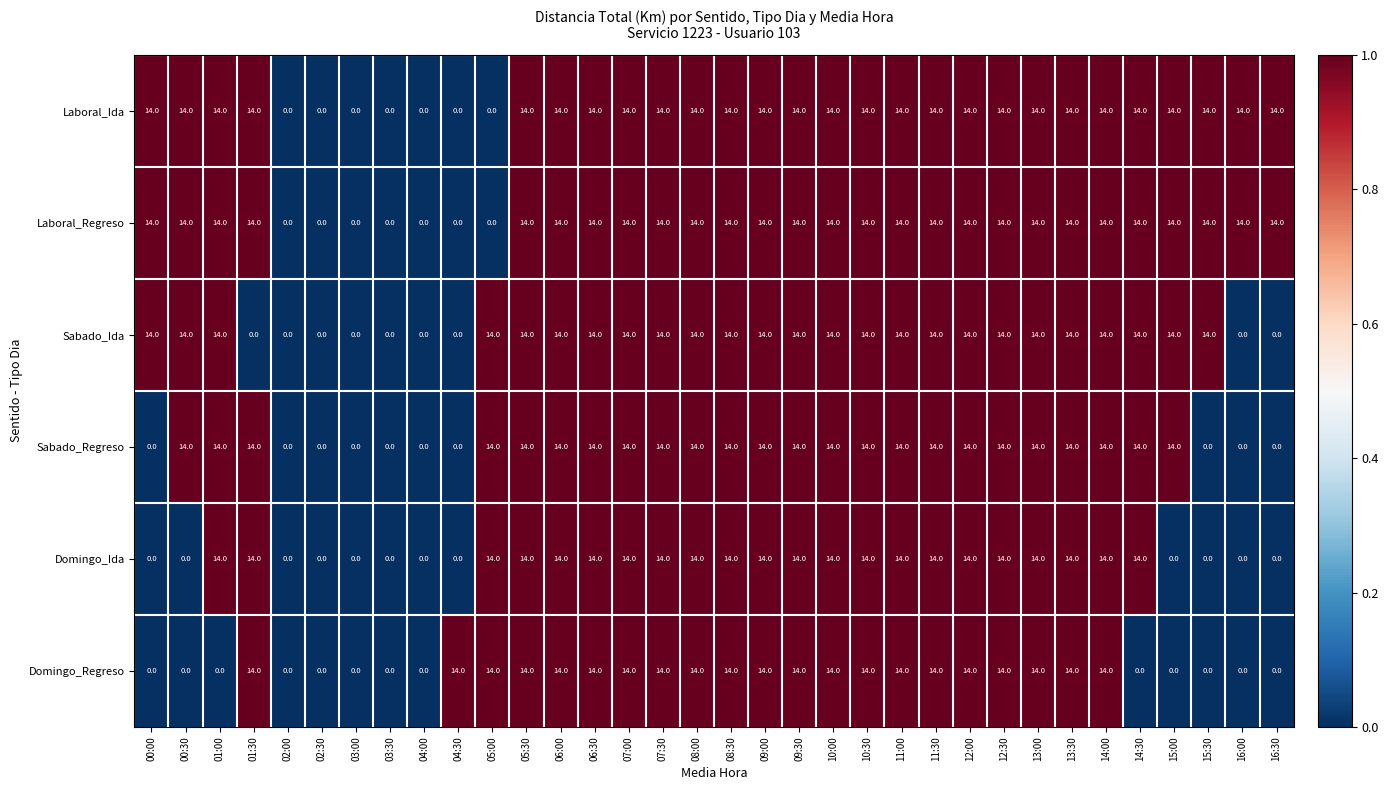

What value does the Domingo_Ida series have at 08:00?

14